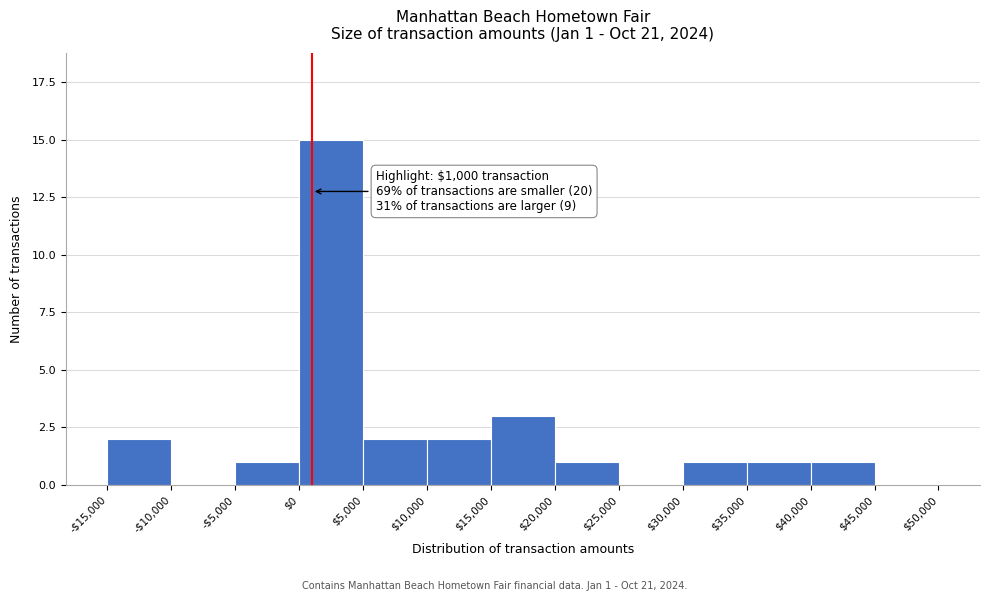

True or false: the data shows 1 at $40,000.

True